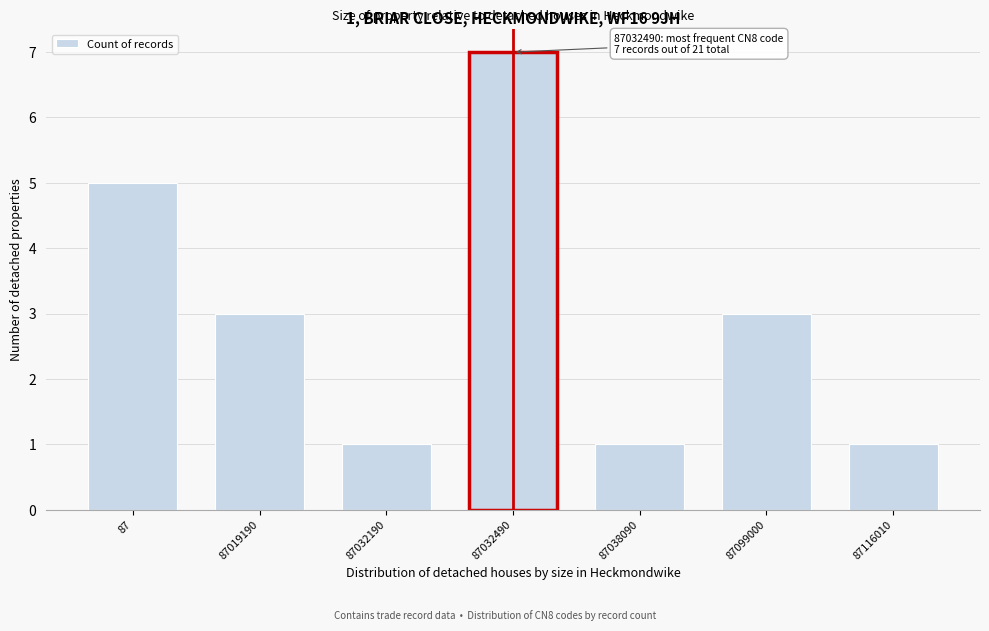

Reading left to right, what are all the values shown in this chart?

5	3	1	7	1	3	1